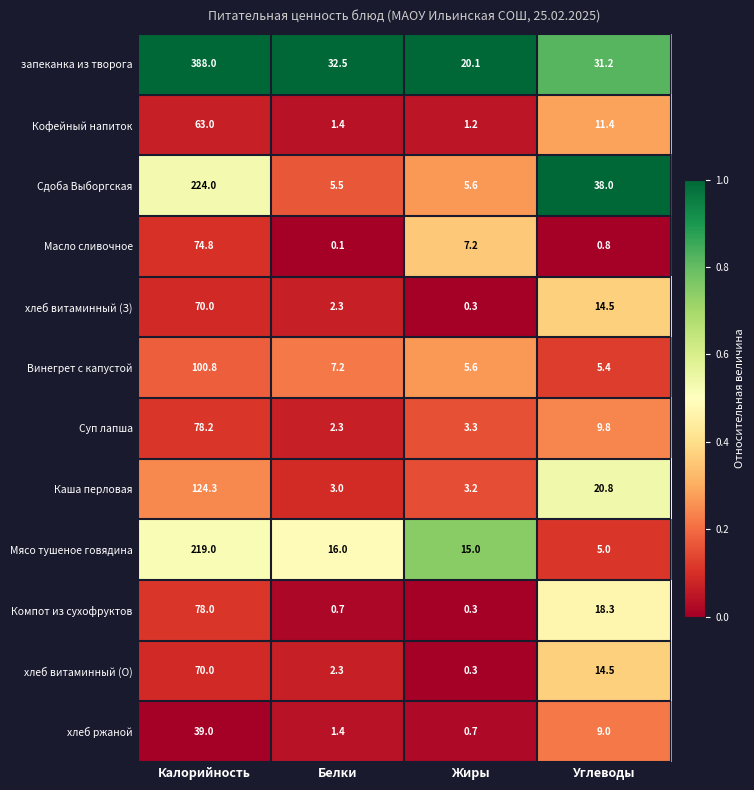

What is the maximum value for Масло сливочное?

74.8